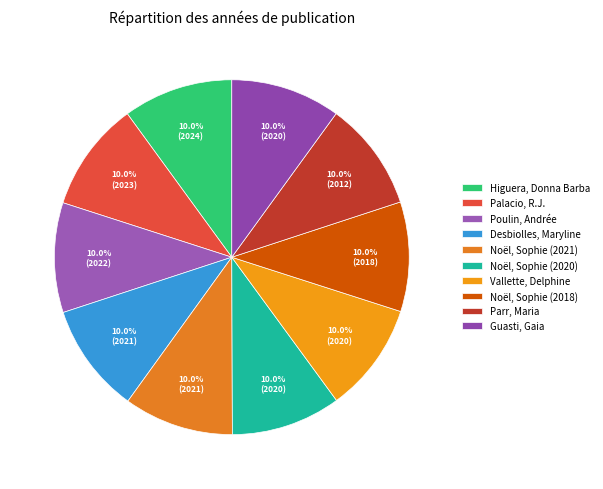

Which category has the biggest portion of the pie?

Higuera, Donna Barba